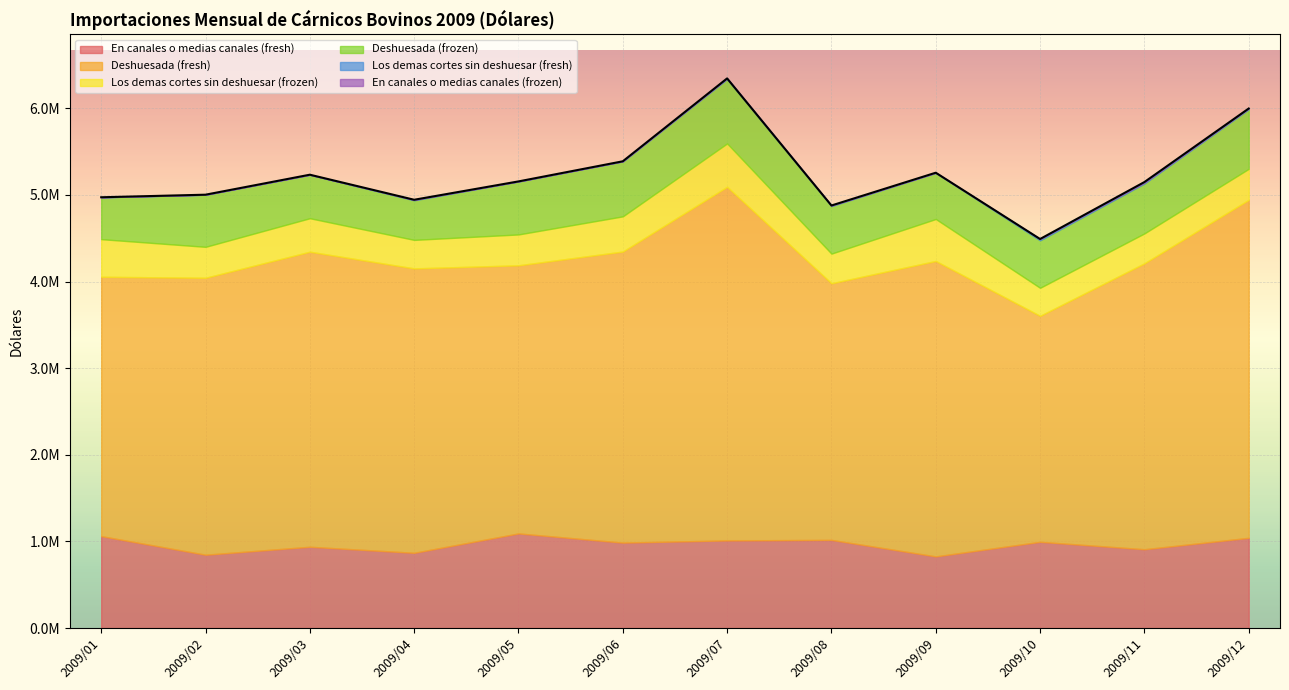

At 2009/03, list the series in order from smallest to largest.

Los demas cortes sin deshuesar (fresh), En canales o medias canales (frozen), Los demas cortes sin deshuesar (frozen), Deshuesada (frozen), En canales o medias canales (fresh), Deshuesada (fresh)